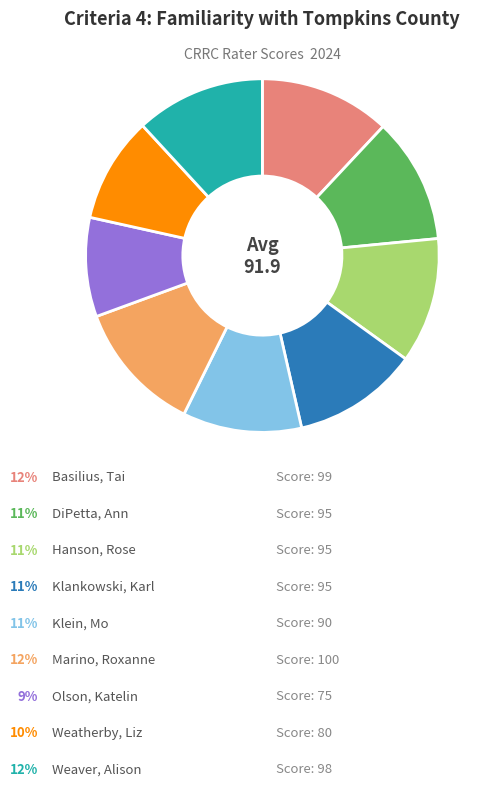

Does any single category account for the majority?

No